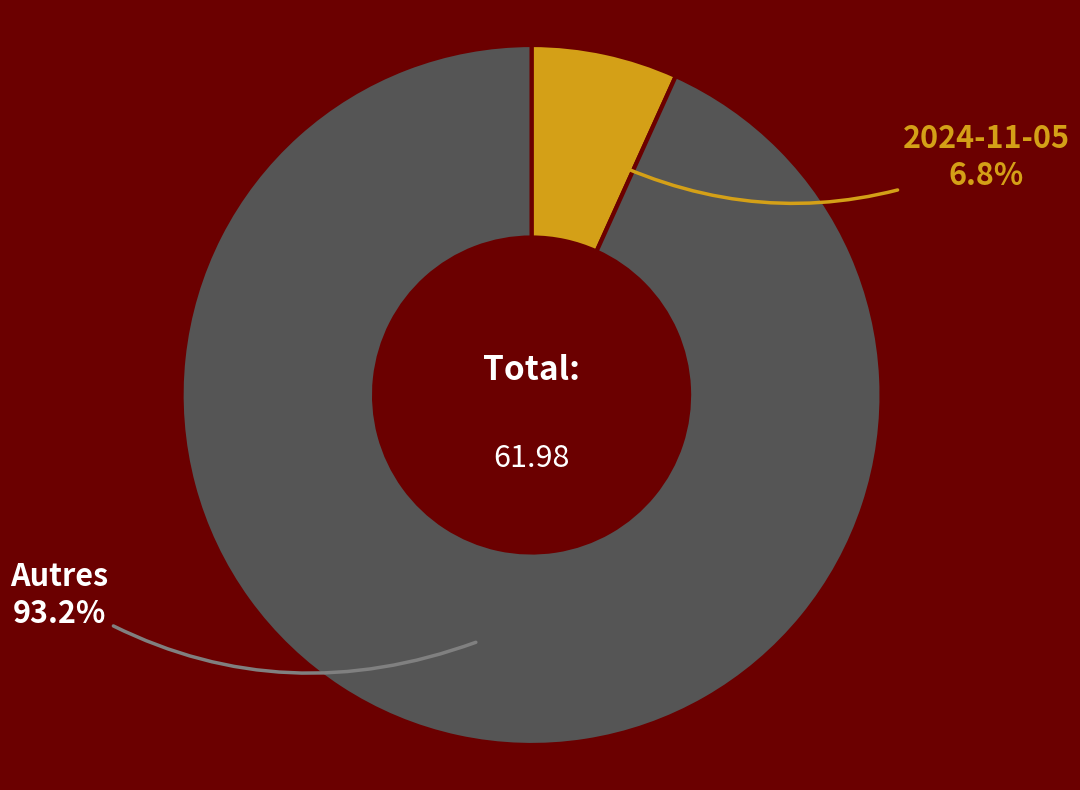

To the nearest percent, what is the average slice percentage?

50%